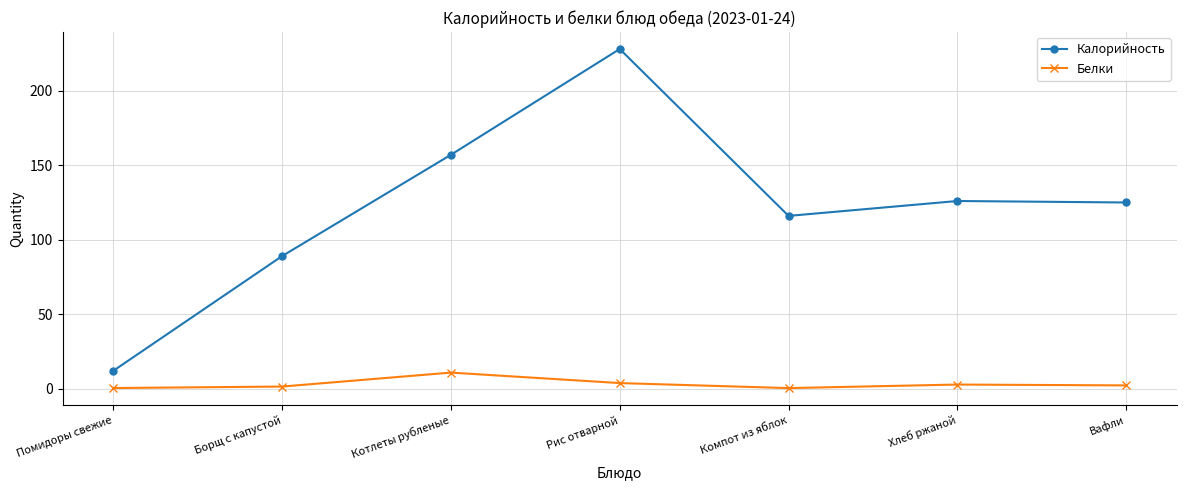

What is the average value of the Белки series?

3.2